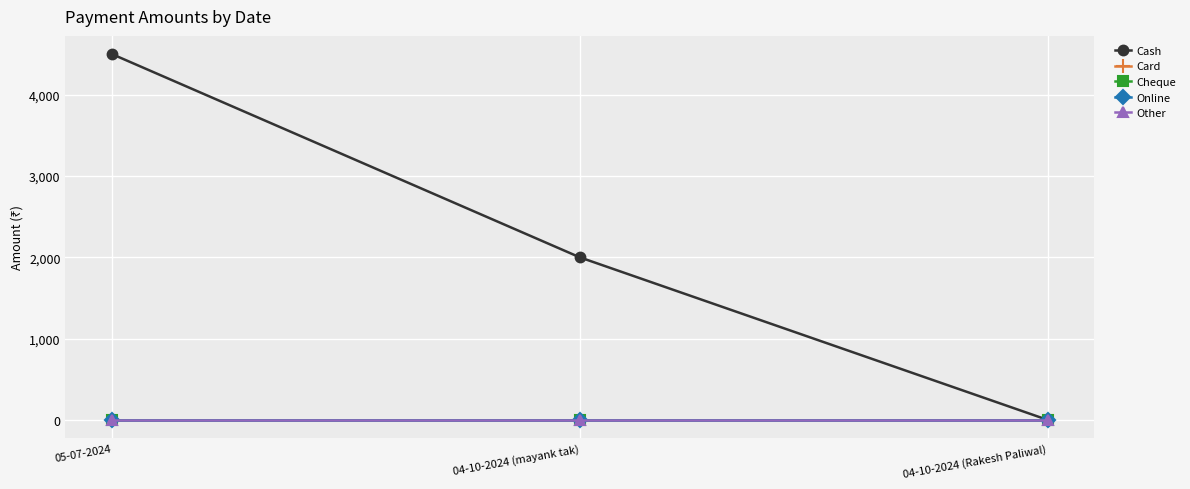

Is this an area chart (filled region under the line)?

No